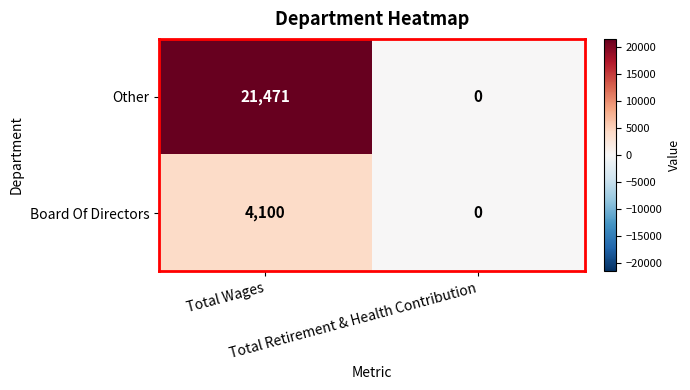

Which series has the largest total across all categories?

Other